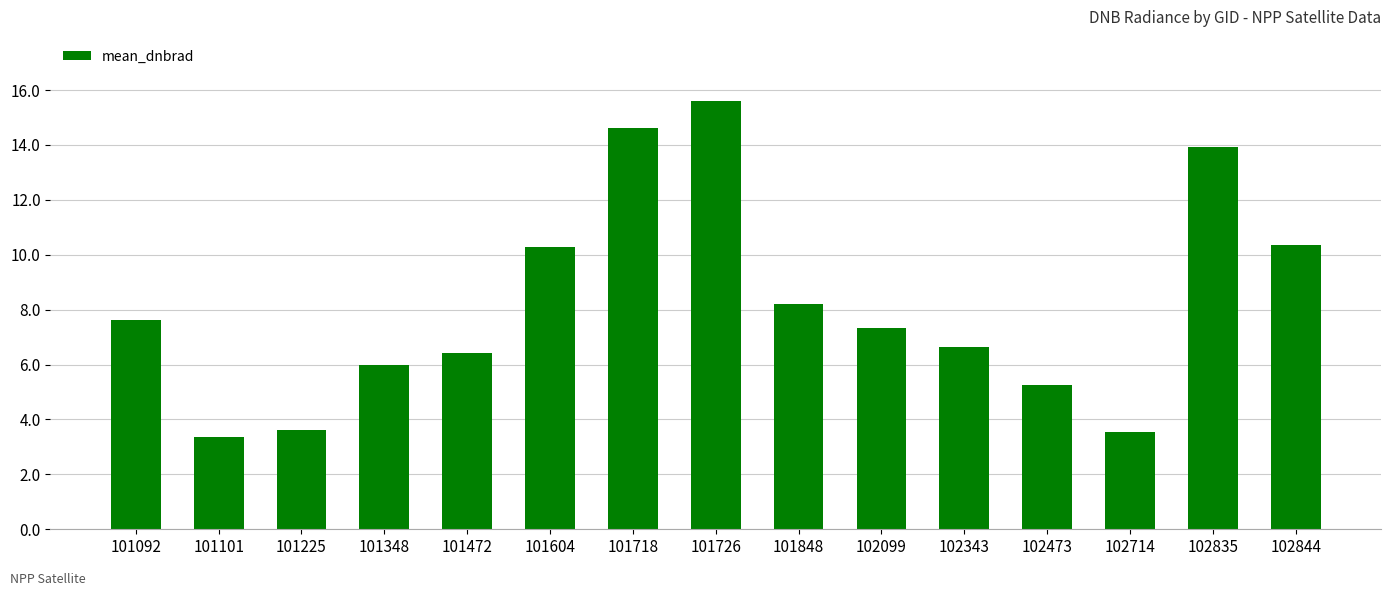

The chart shows a value of 1.5 at 102714. True or false?

False